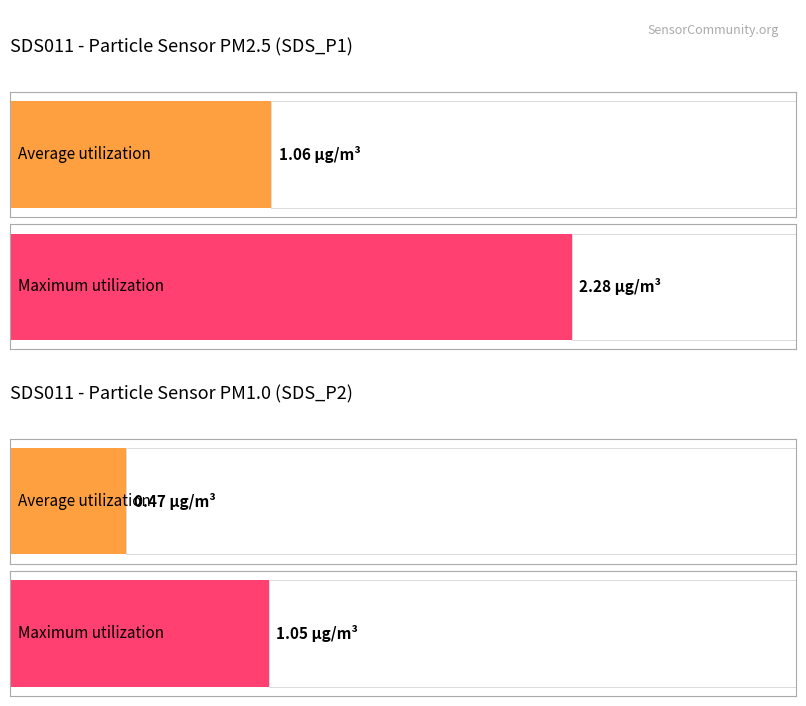

What are all the series names shown in the legend?

SDS_P1, SDS_P2